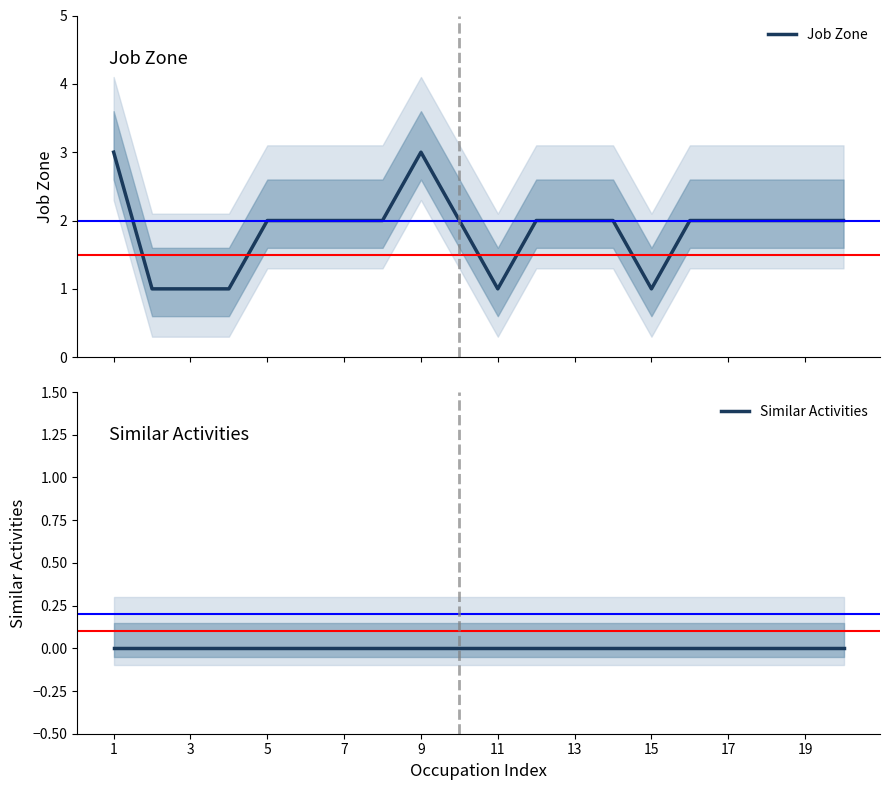

List the series in order of their overall mean, highest first.

Job Zone, Similar Activities